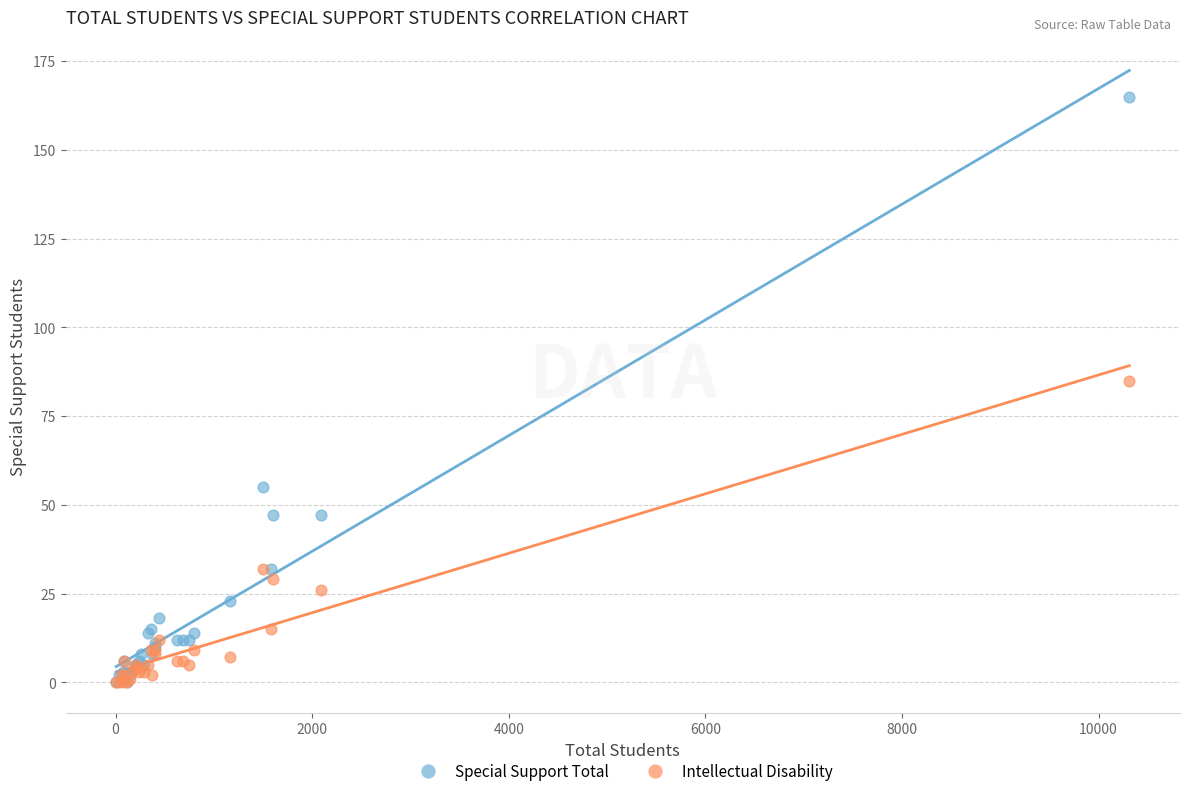

Across all series, what Y value is closest to 82?

85